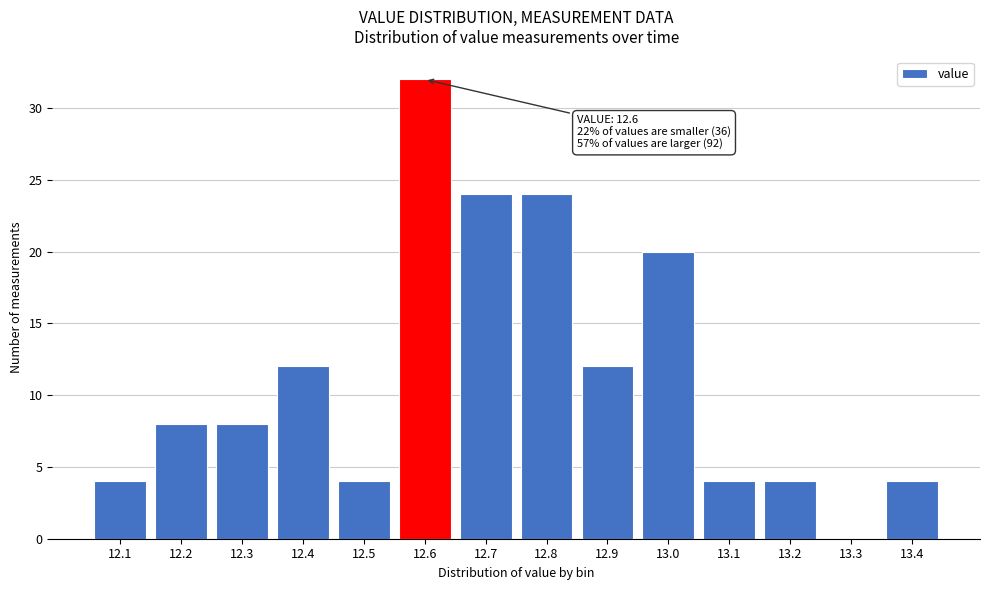

Reading left to right, what are all the values shown in this chart?

12.1=4	12.2=8	12.3=8	12.4=12	12.5=4	12.6=32	12.7=24	12.8=24	12.9=12	13.0=20	13.1=4	13.2=4	13.3=0	13.4=4